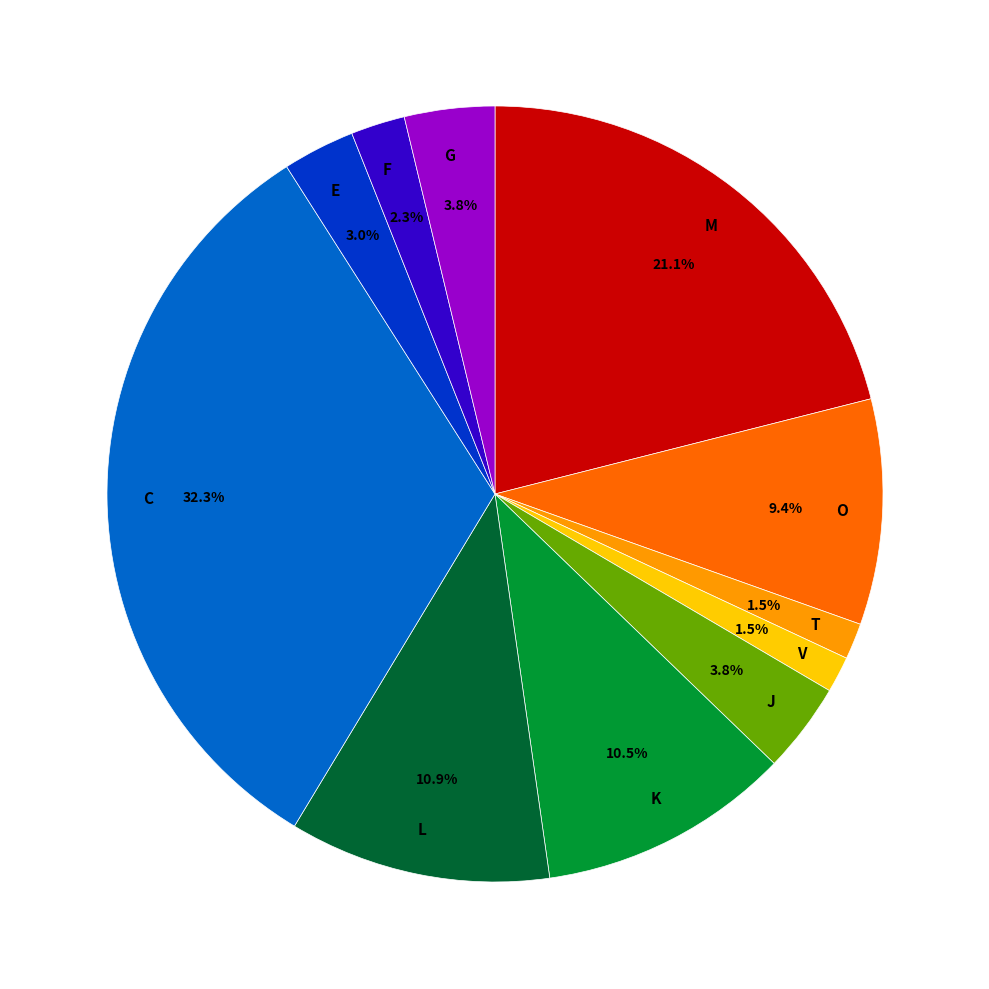

What is the largest slice in the pie chart?

C